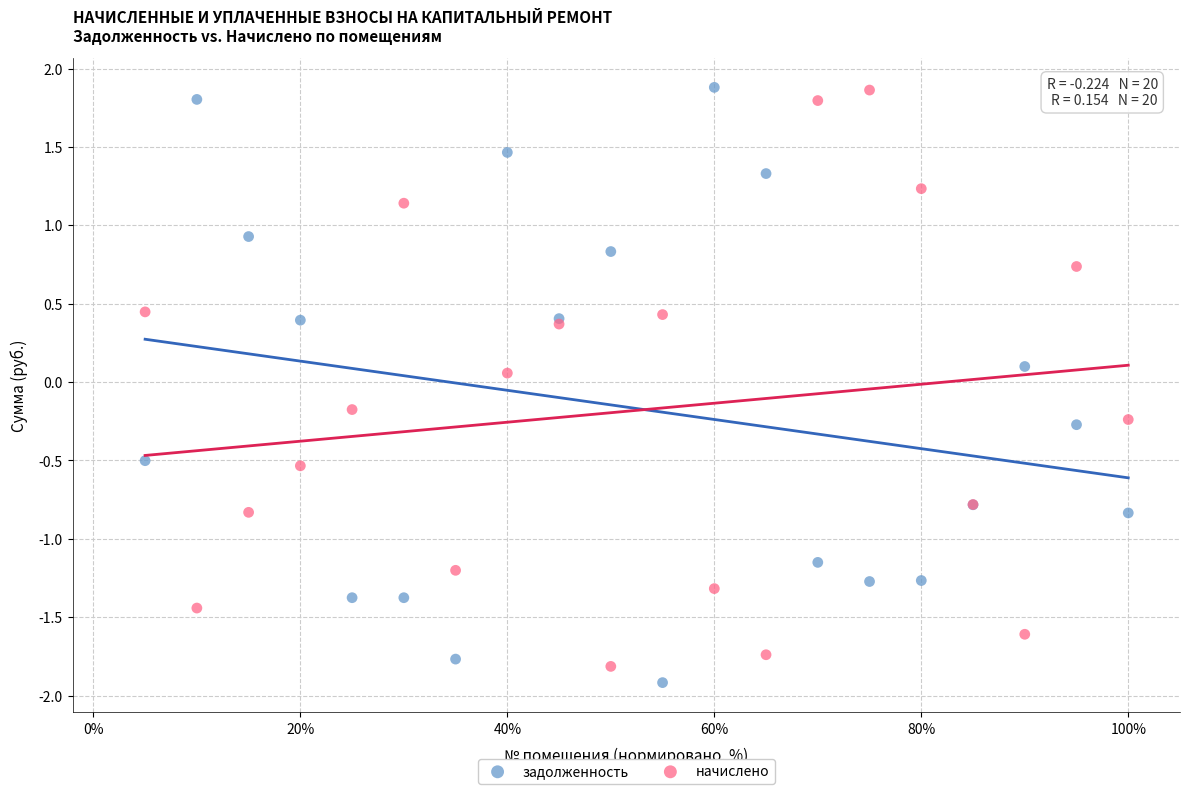

What is the X range (max minus min) for the scatter plot?

95.0